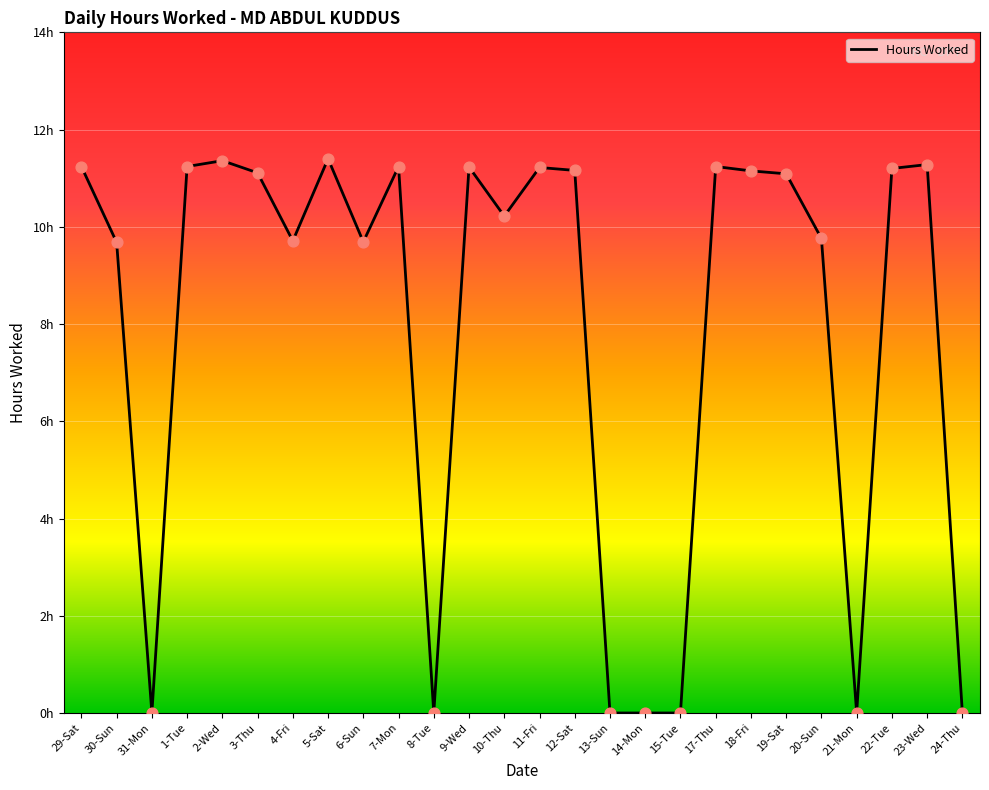

Between 17-Thu and 20-Sun, which is larger?

17-Thu